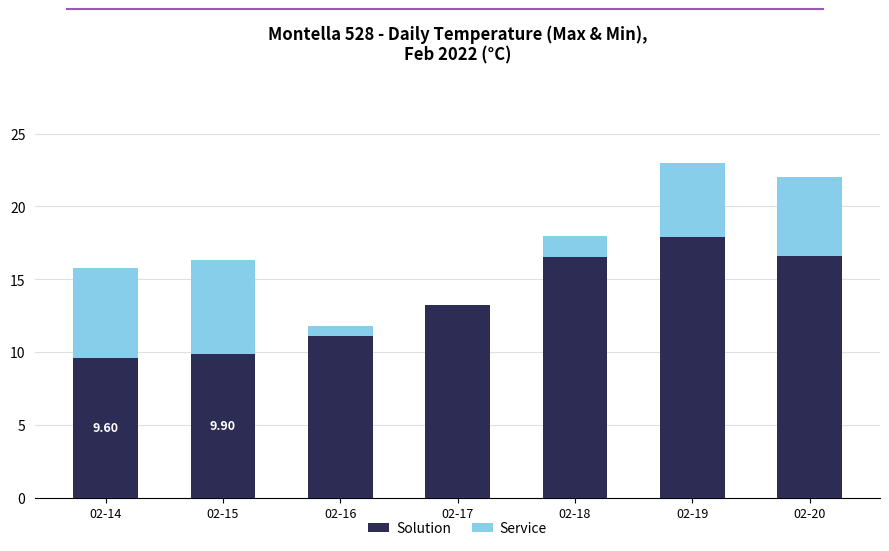

How many distinct data groups are displayed?

2